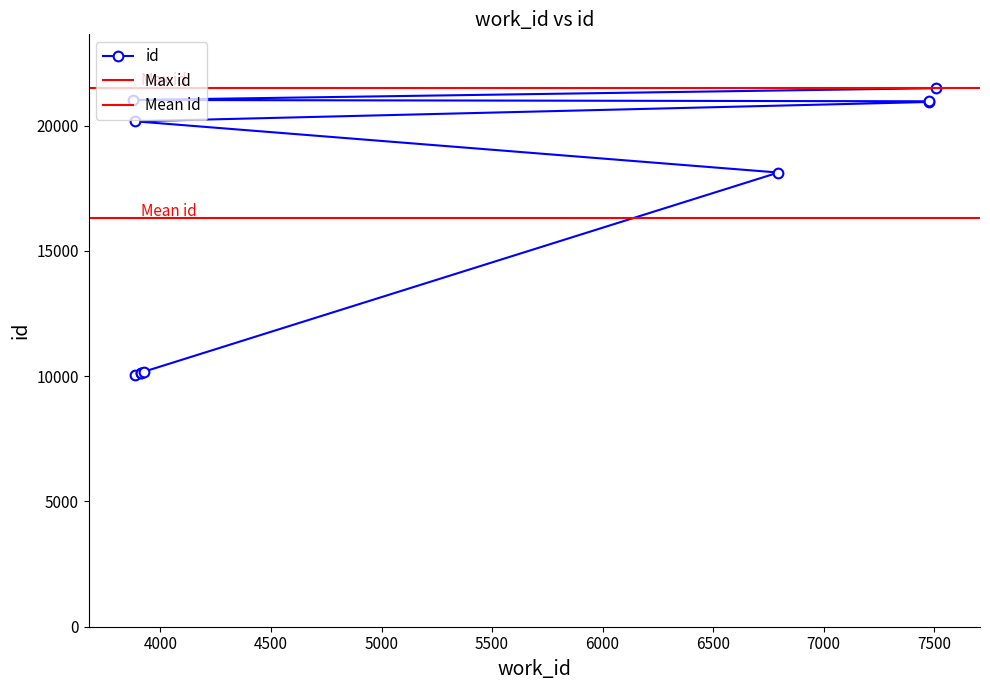

Which has a higher value, 3911 or 7476?

7476